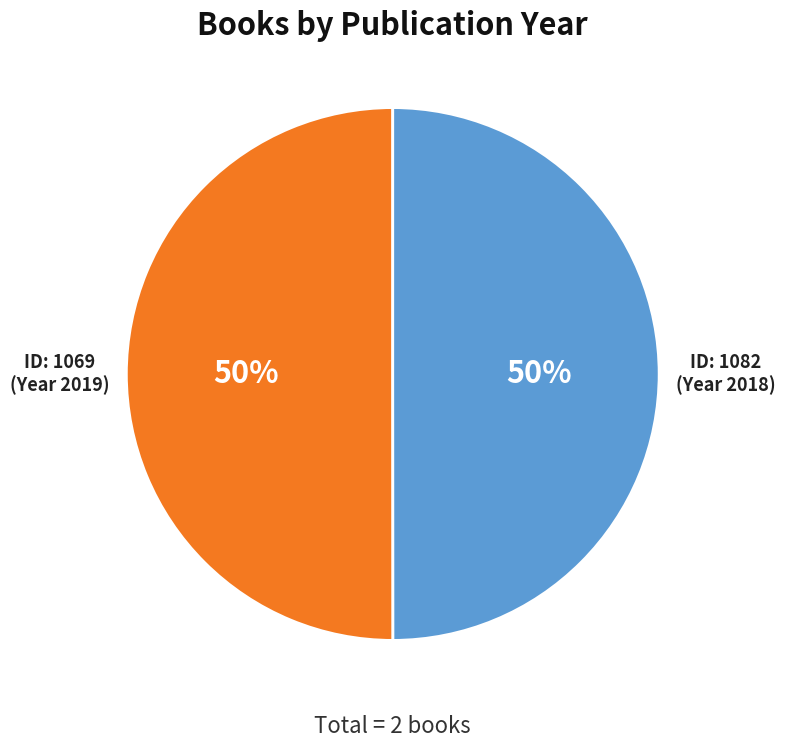

To the nearest percent, what is the average slice percentage?

50%